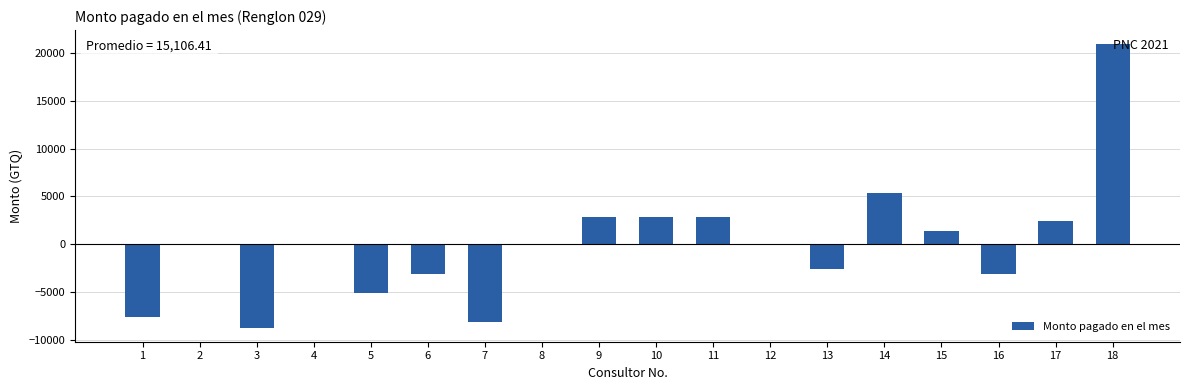

Reading left to right, list all the values displayed in this chart.

-7606.4	-106.4	-8685.0	-106.4	-5106.4	-3106.4	-8106.4	-106.4	2893.6	2893.6	2893.6	-106.4	-2606.4	5388.6	1392.6	-3106.4	2393.6	20893.6